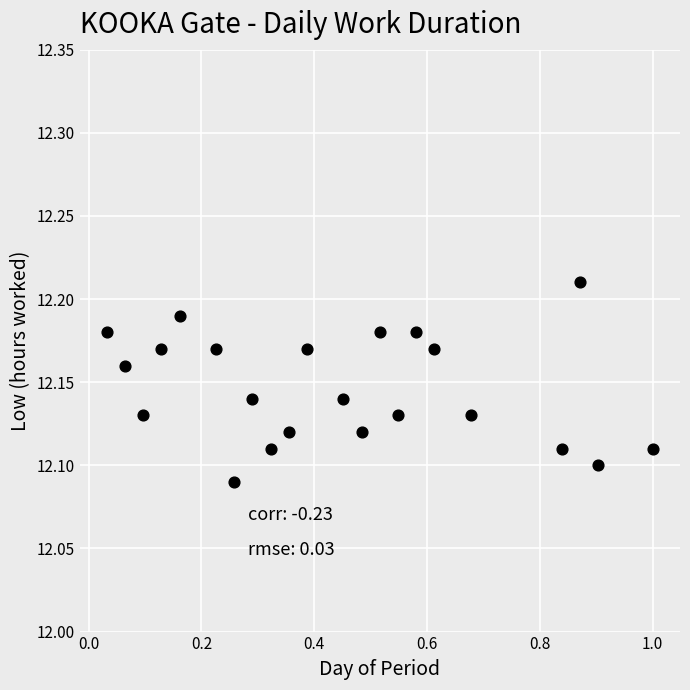

What is the range of X values (max minus min)?

1.0